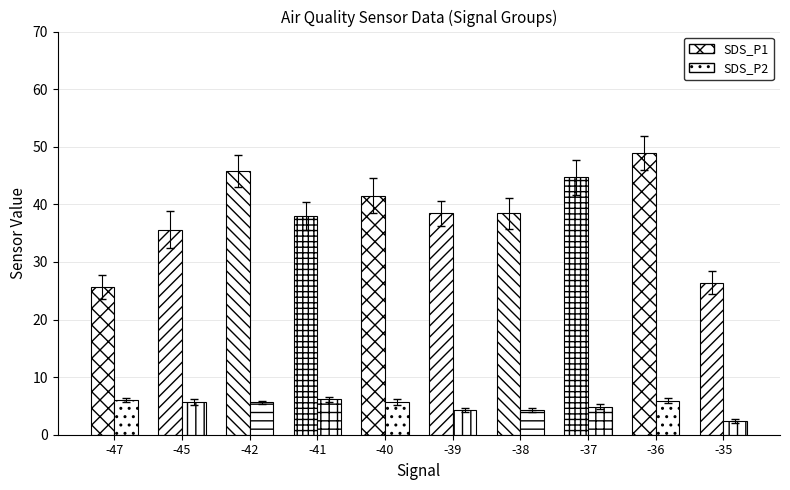

Which series has the largest total across all categories?

SDS_P1